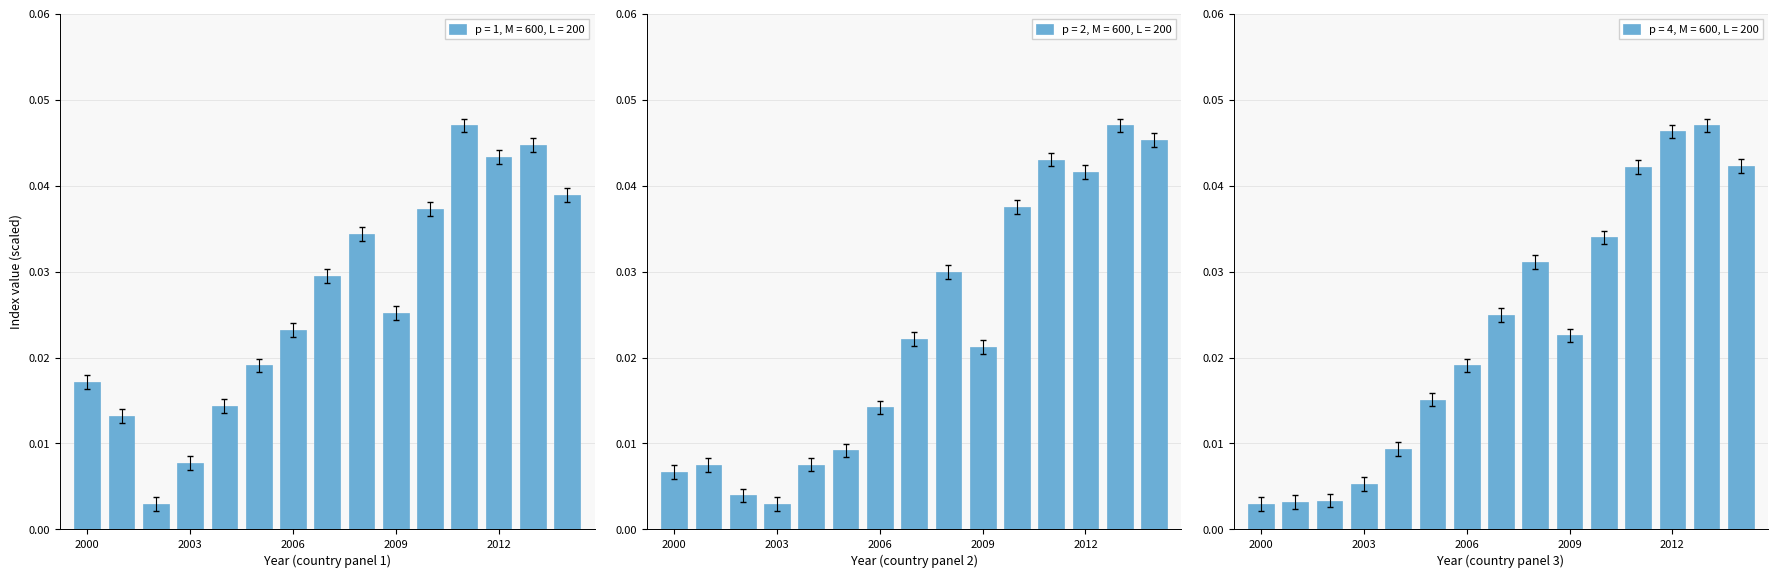

Are the bars grouped side by side (vs. stacked)?

Yes